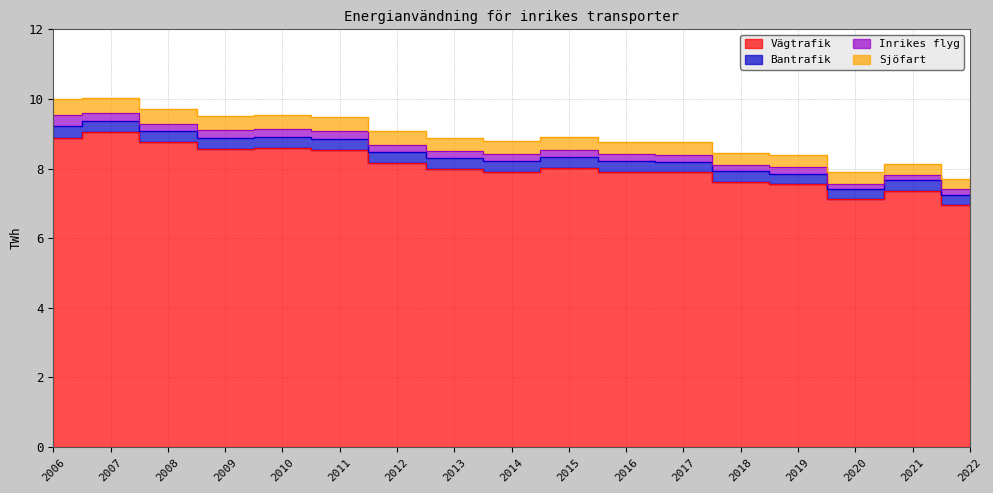

Is the value of Sjöfart at 2021 greater than the value of Vägtrafik at 2007?

No